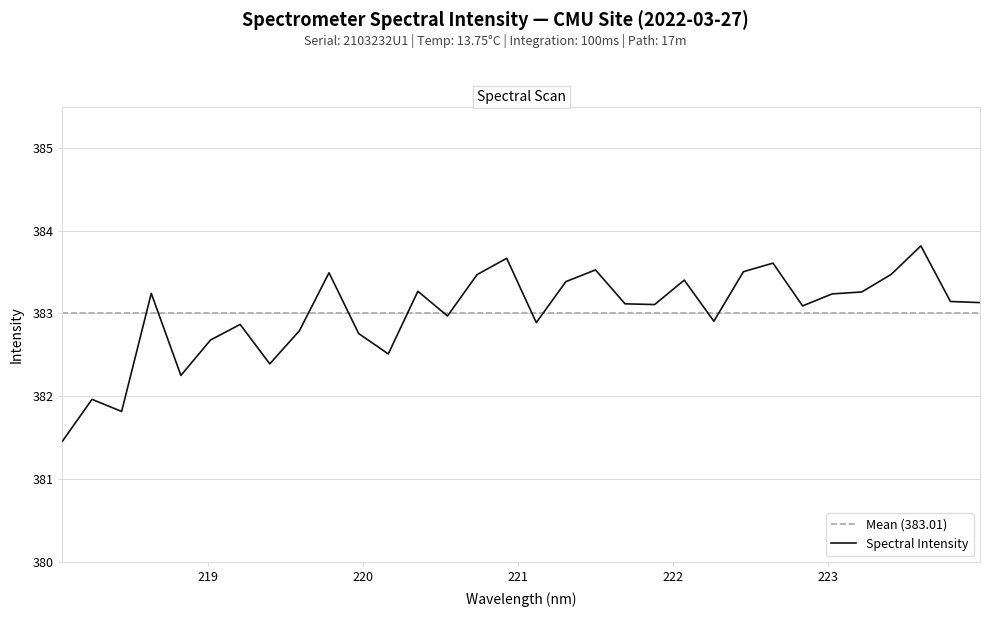

Count the number of data series in this chart.

1